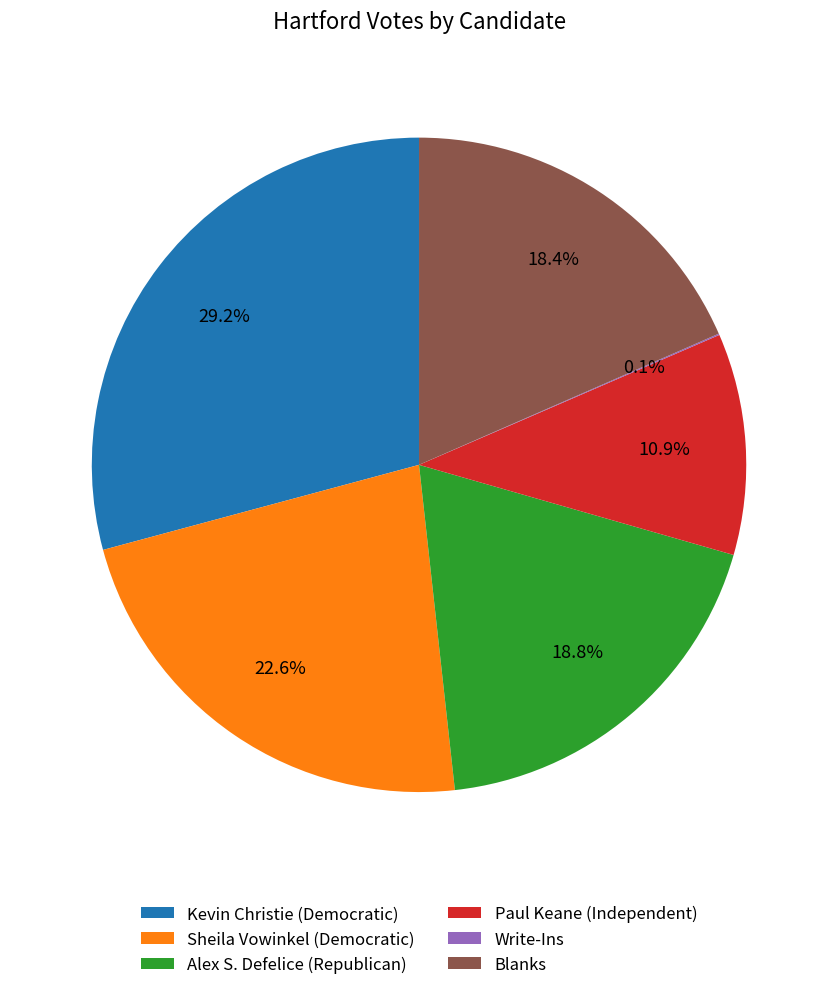

To the nearest percent, what is the average slice percentage?

17%